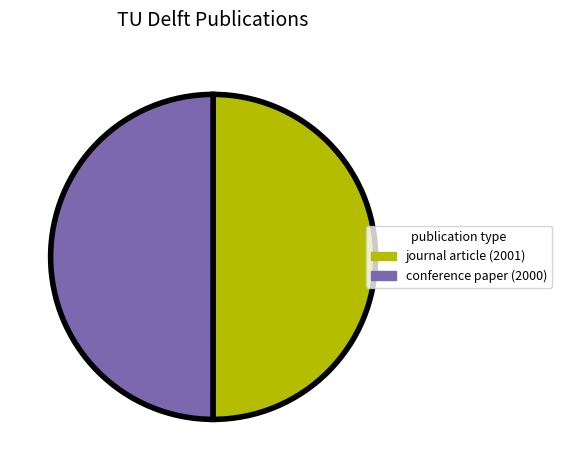

What is the ratio of the value at conference paper (2000) to the value at journal article (2001)?

1.0